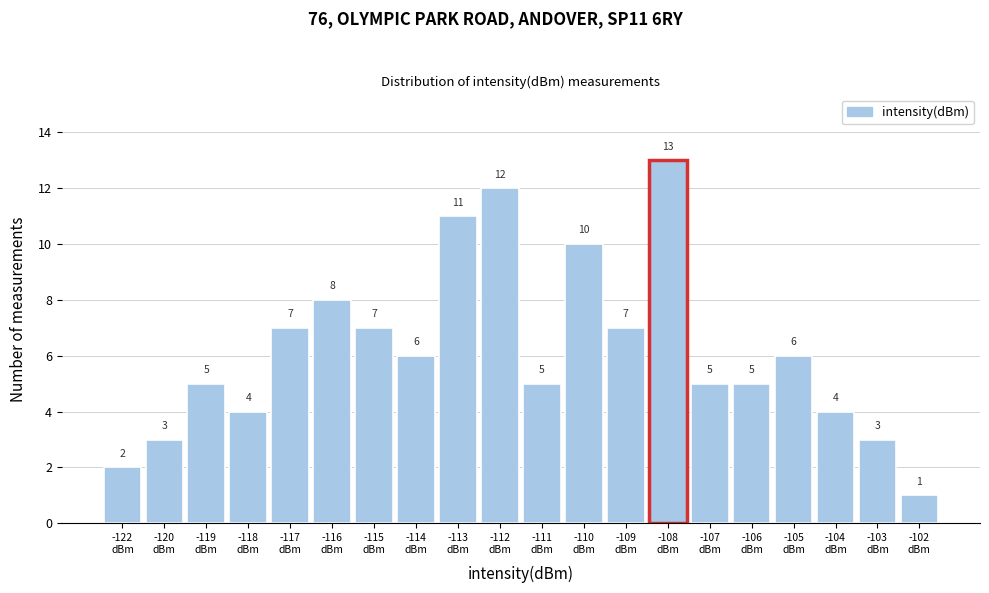

Reading left to right, what are all the values shown in this chart?

2	3	5	4	7	8	7	6	11	12	5	10	7	13	5	5	6	4	3	1